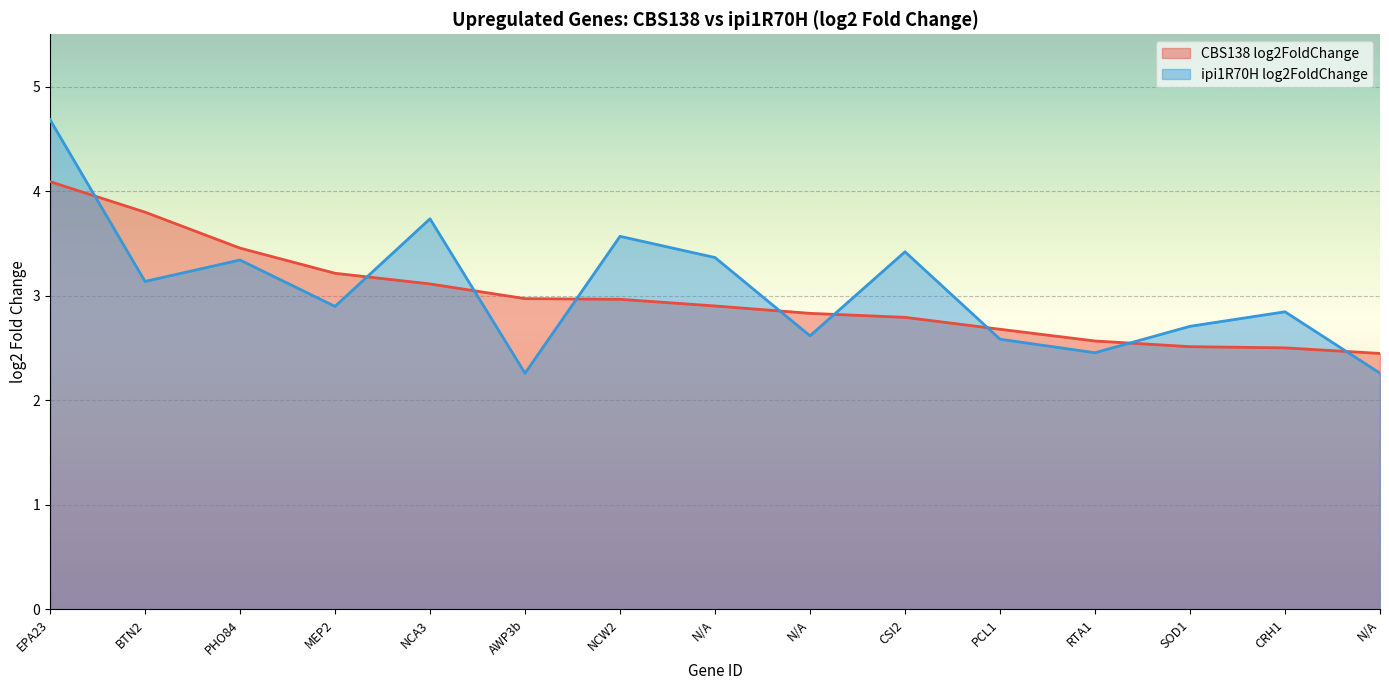

True or false: CBS138 log2FoldChange has more than 0 points higher than both neighbors.

False